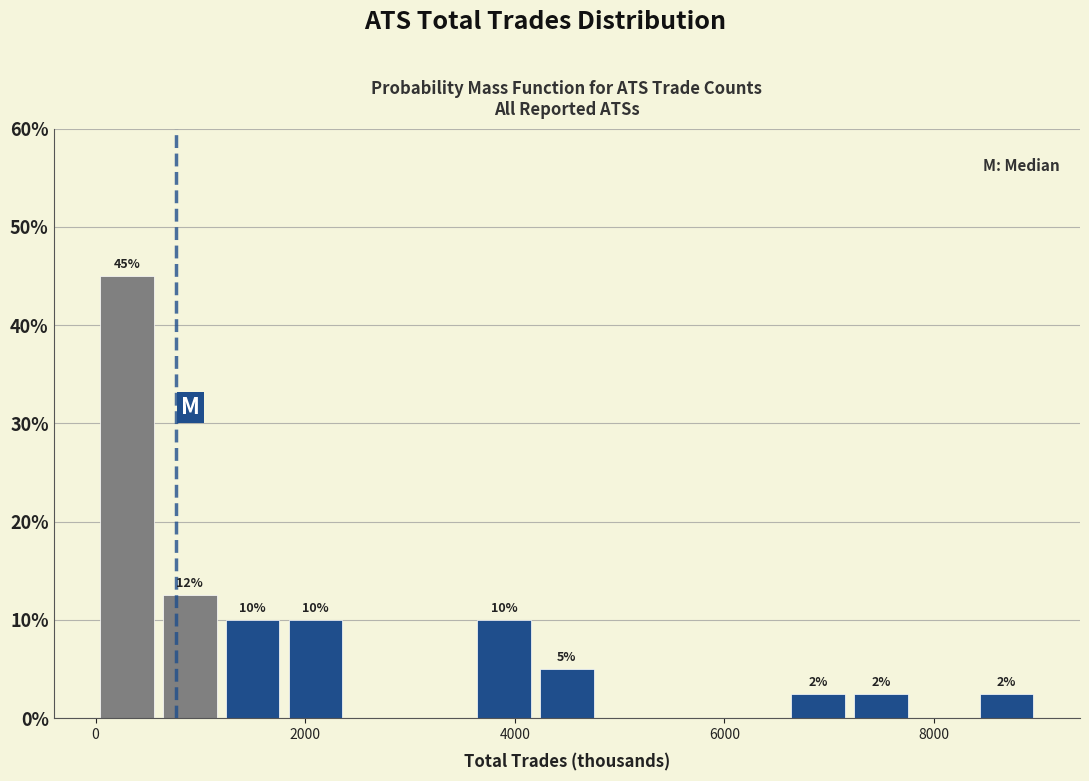

Around what value on the x-axis is the tallest bar? Give the approximate position of its centre, as read against the axis.

200